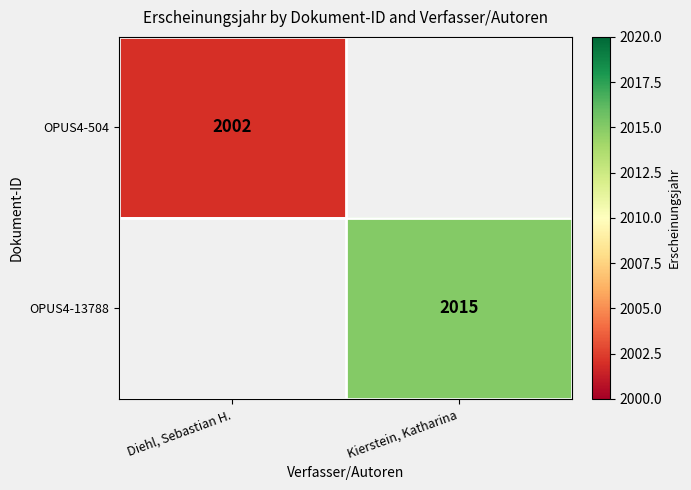

Which has a higher value, Diehl, Sebastian H. or Kierstein, Katharina?

Kierstein, Katharina